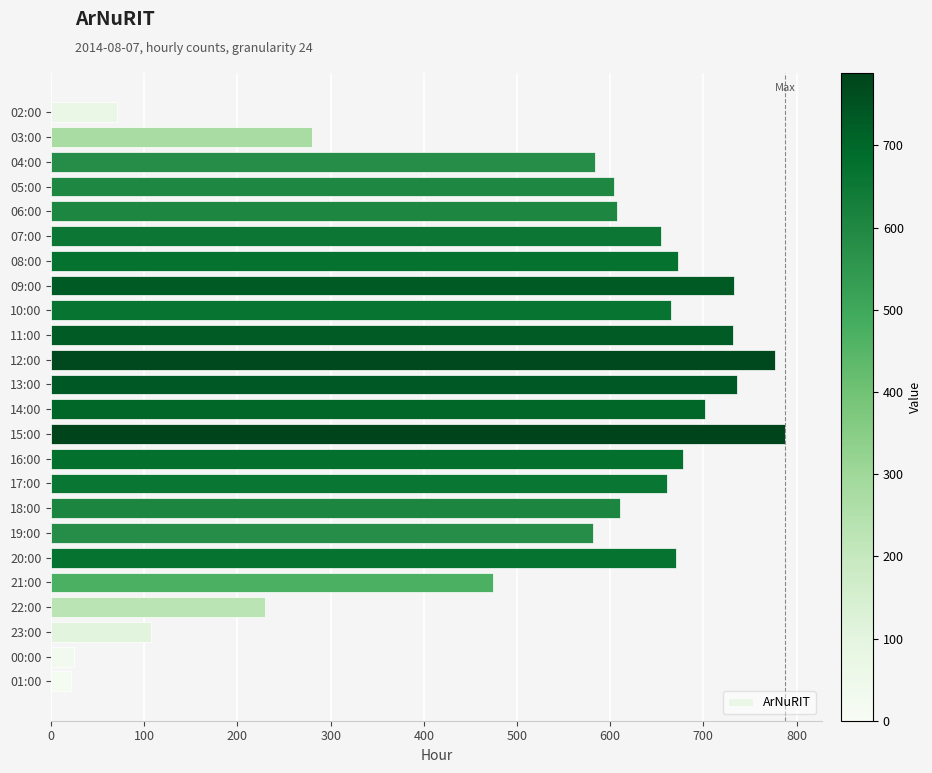

How many bars are there in total?

24